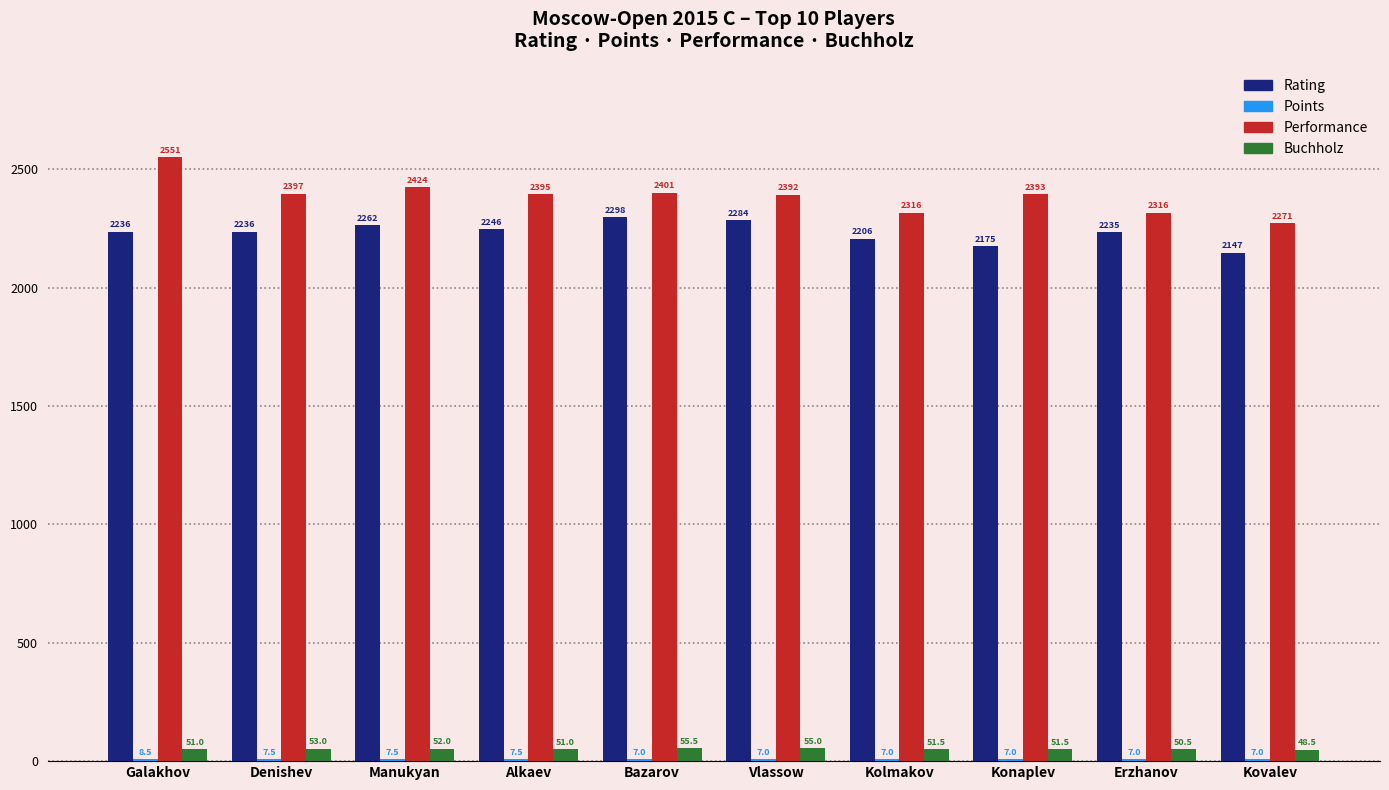

Which series changed the most between Galakhov and Bazarov?

Performance